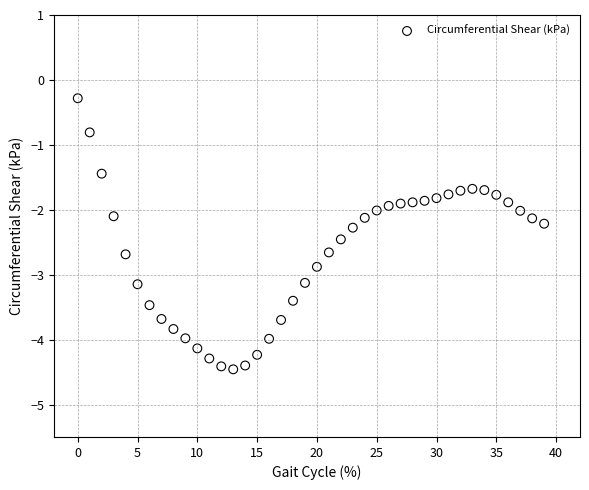

What is the range of Y values (max minus min)?

4.2